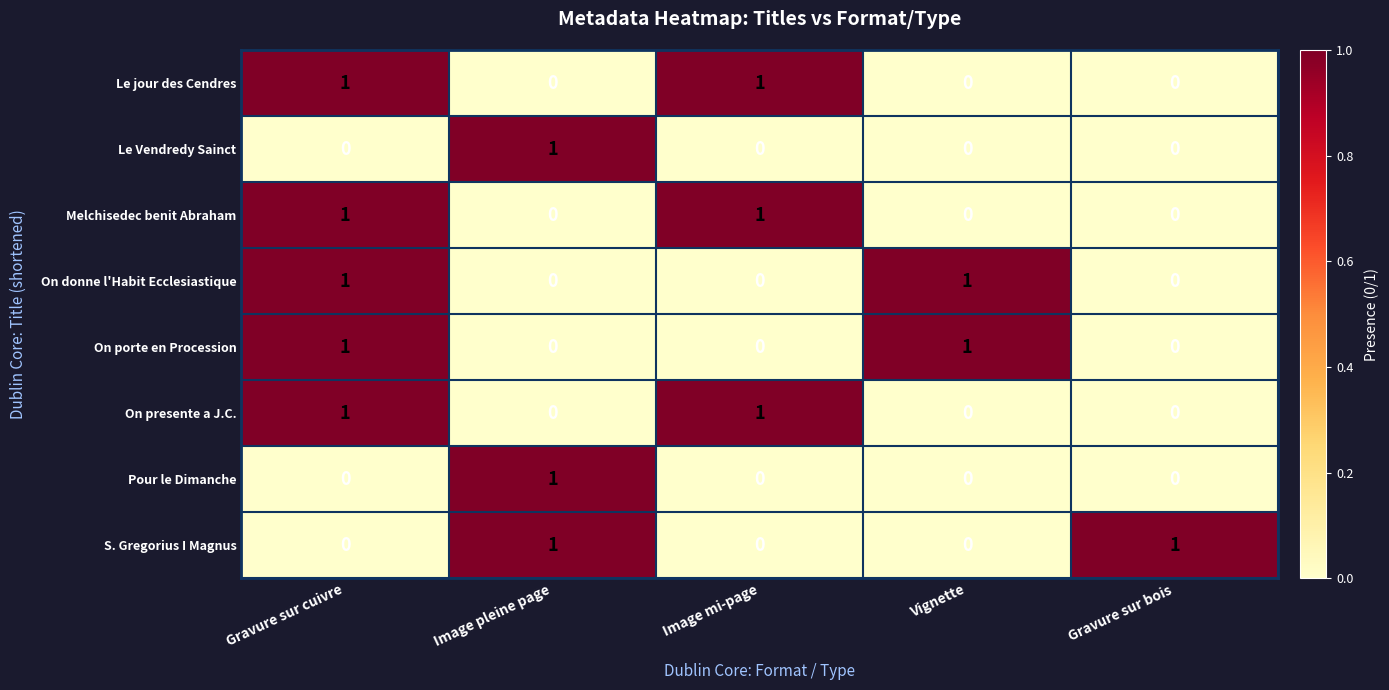

How many Melchisedec benit Abraham values are between 0 and 1?

5